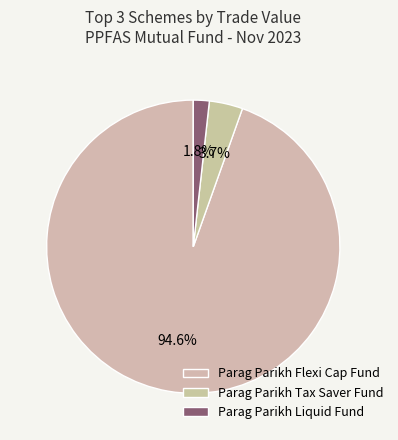

Which slice is the largest?

Parag Parikh Flexi Cap Fund